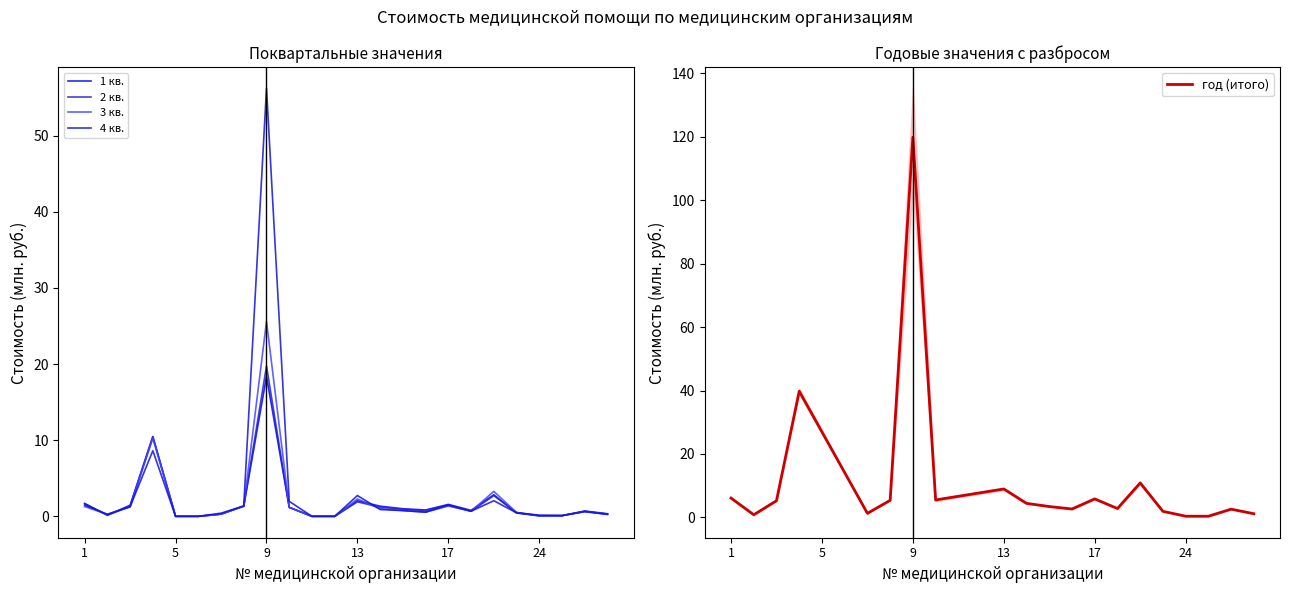

True or false: 1 кв. and 4 кв. cross at least once.

True